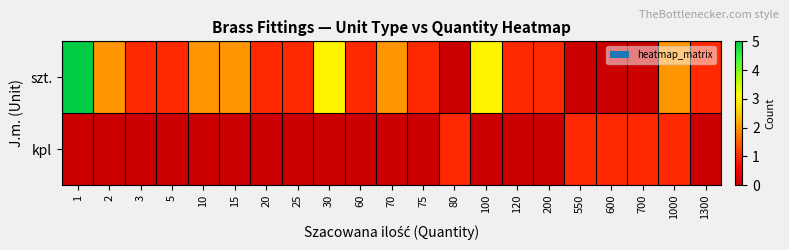

Which has a higher value, 5 or 200?

5